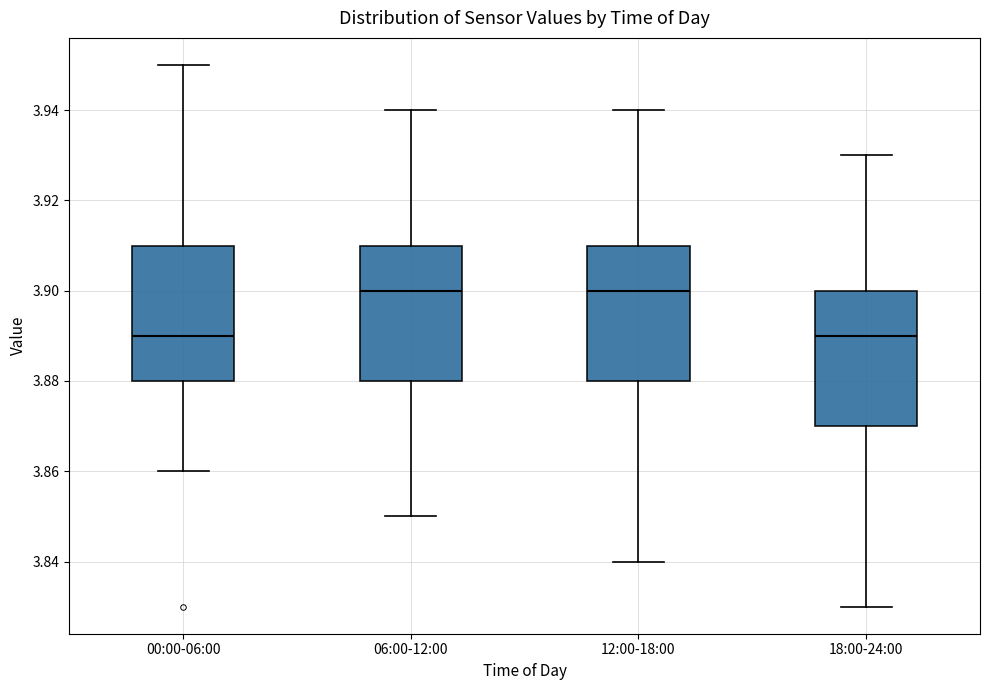

Where does the lower whisker of the box for 06:00-12:00 end on the y-axis? The values are not printed on the chart, so give them approximately, as read against the axis.

3.85